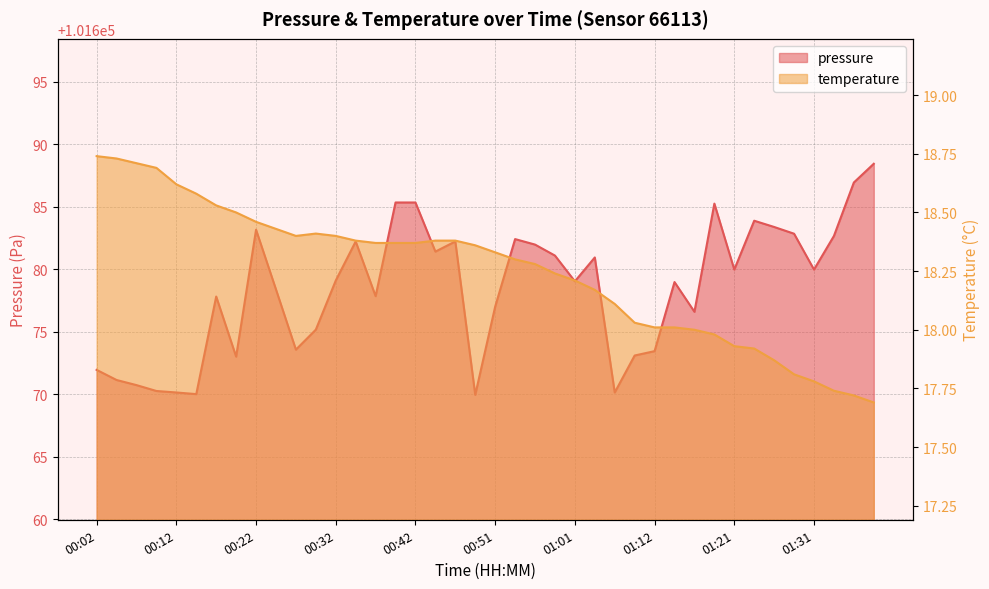

Which series has the widest spread of values?

pressure